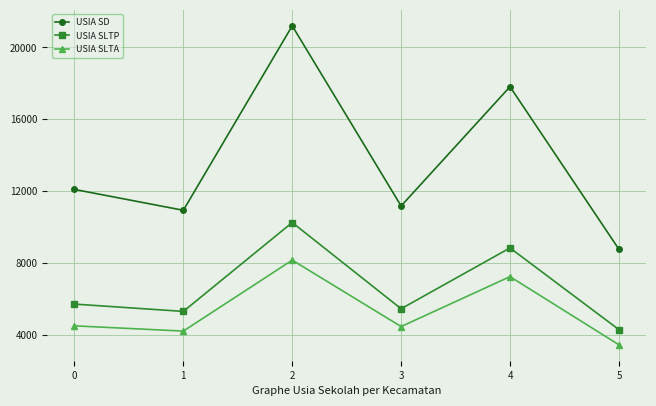

What is the value of the USIA SLTA point at the 5th from the left?

7233